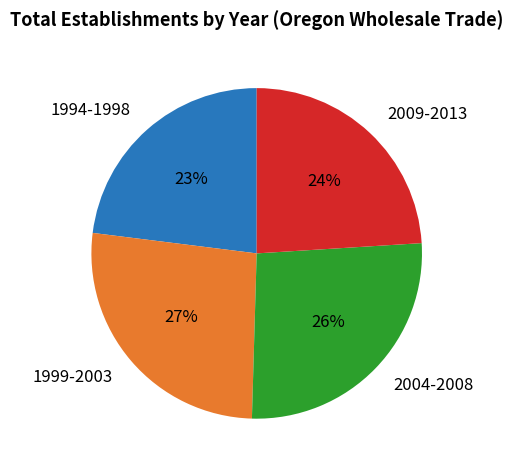

Approximately how many times larger is the value at 1999-2003 compared to 1994-1998?

1.2